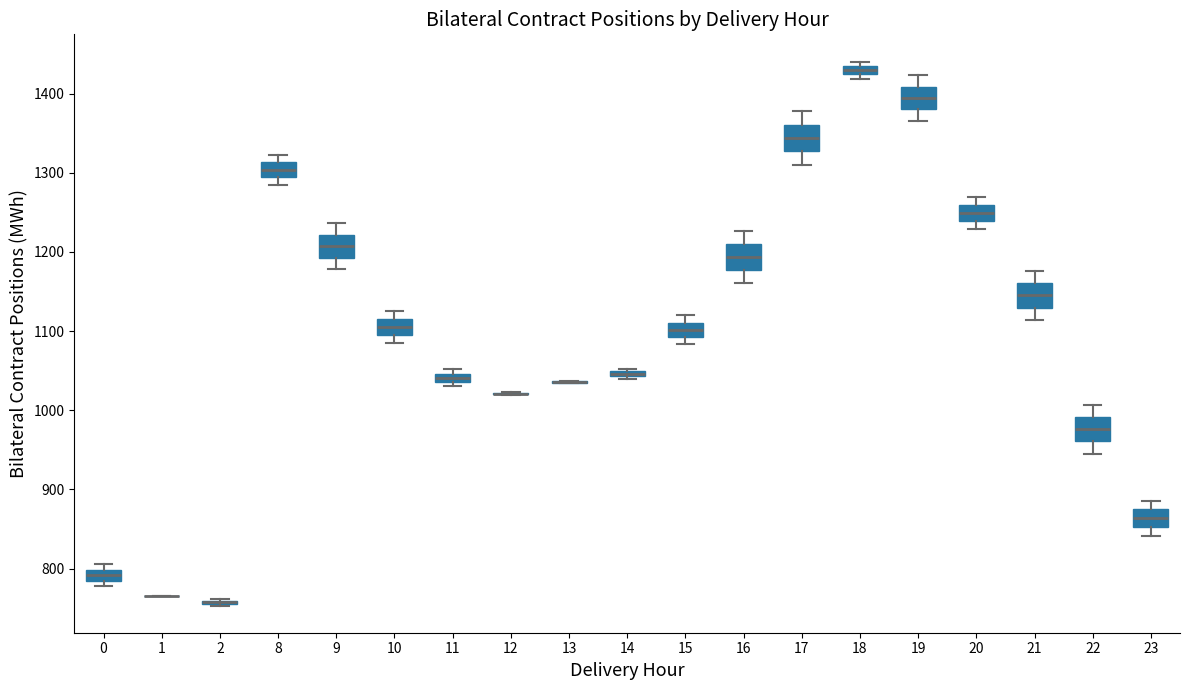

Where is the upper edge of the box at x = 22 on the y-axis? The values are not printed on the chart, so give them approximately, as read against the axis.

990